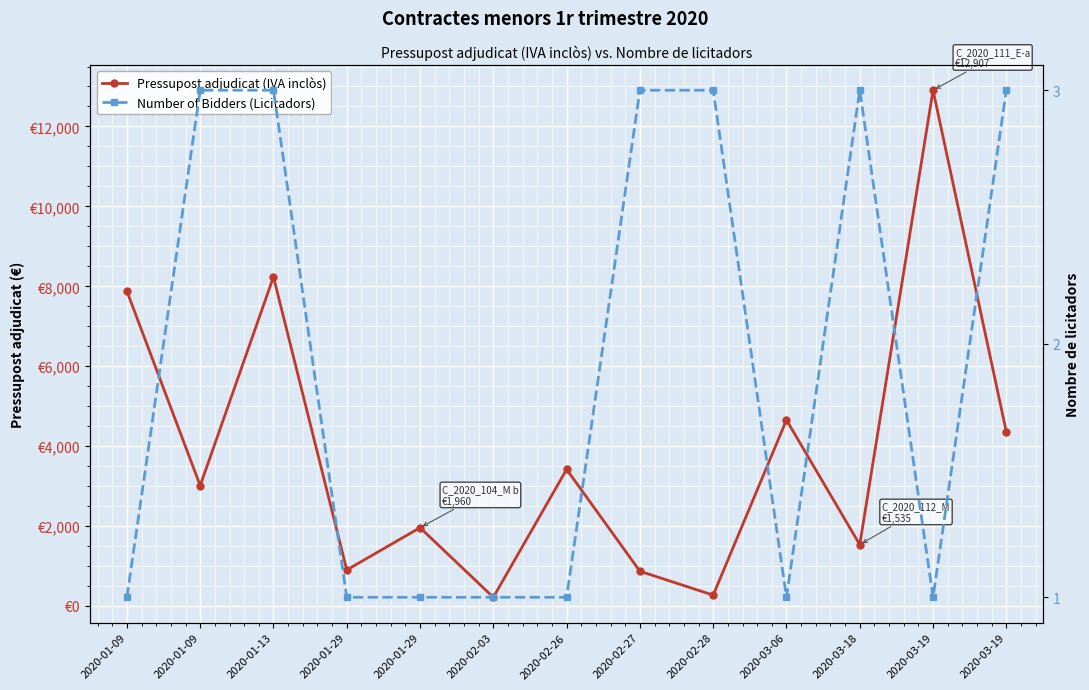

What is the difference between the maximum and second lowest values in the Pressupost adjudicat (IVA inclòs) series?

12634.8